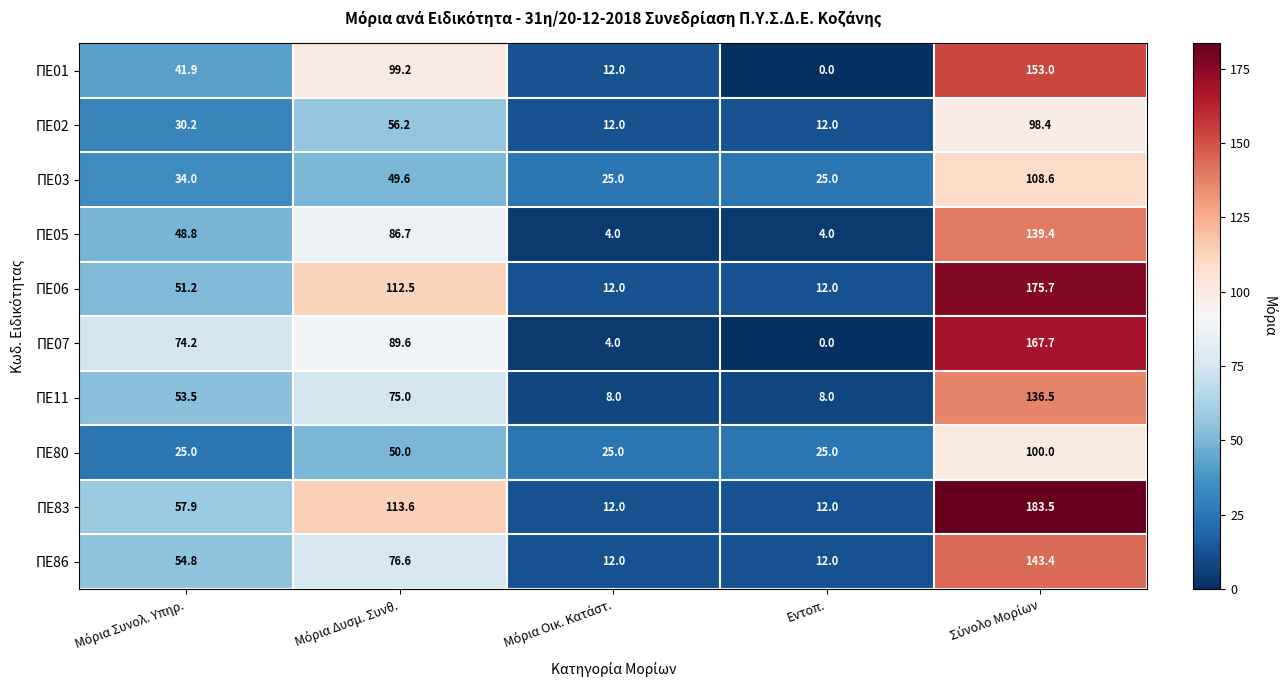

Which series has the largest total across all categories?

ΠΕ83